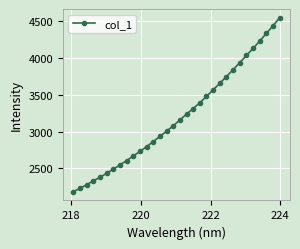

What is the average value?

3206.8